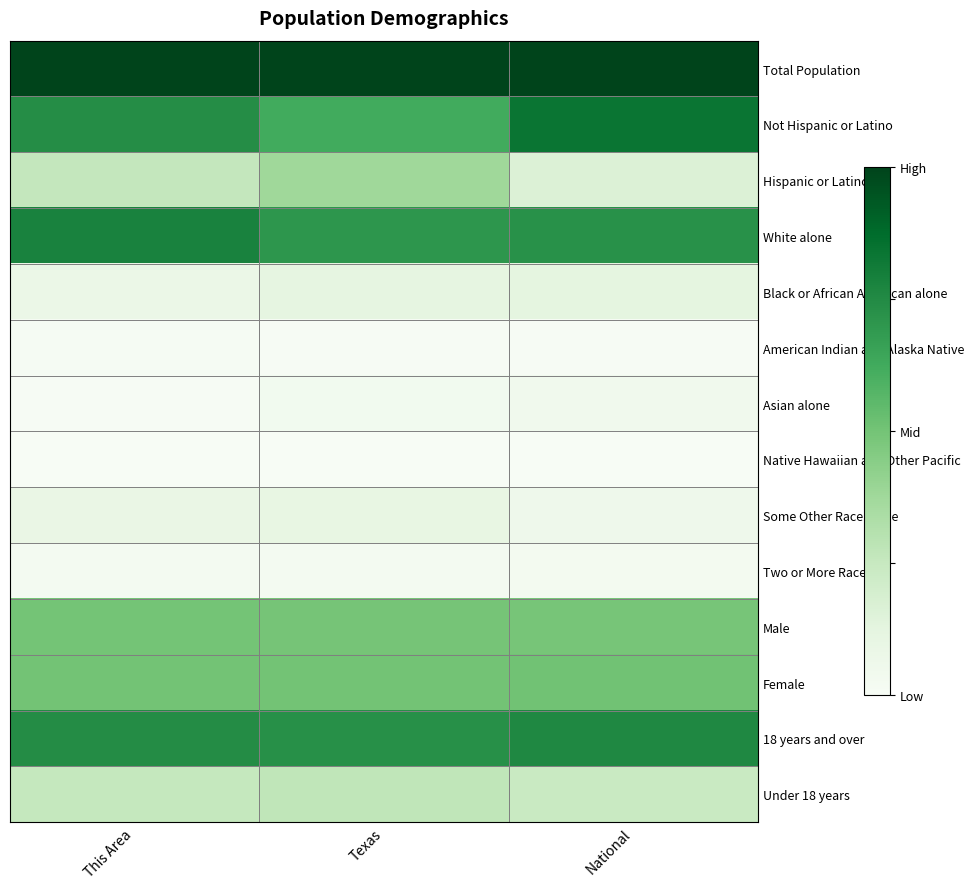

Reading left to right, extract all data points from this chart.

Total Population: This Area=1.0	Texas=1.0	National=1.0
Not Hispanic or Latino: This Area=0.7	Texas=0.6	National=0.8
Hispanic or Latino: This Area=0.3	Texas=0.4	National=0.2
White alone: This Area=0.8	Texas=0.7	National=0.7
Black or African American alone: This Area=0.1	Texas=0.1	National=0.1
American Indian and Alaska Native: This Area=0.0	Texas=0.0	National=0.0
Asian alone: This Area=0.0	Texas=0.0	National=0.0
Native Hawaiian and Other Pacific: This Area=0.0	Texas=0.0	National=0.0
Some Other Race alone: This Area=0.1	Texas=0.1	National=0.1
Two or More Races: This Area=0.0	Texas=0.0	National=0.0
Male: This Area=0.5	Texas=0.5	National=0.5
Female: This Area=0.5	Texas=0.5	National=0.5
18 years and over: This Area=0.7	Texas=0.7	National=0.8
Under 18 years: This Area=0.3	Texas=0.3	National=0.2